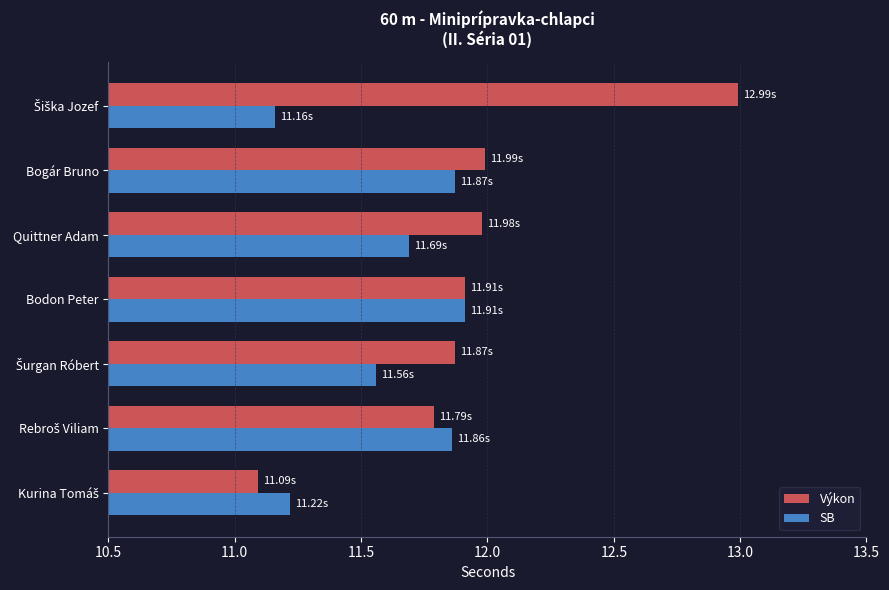

What is the difference between the maximum and second lowest values in the SB series?

0.7